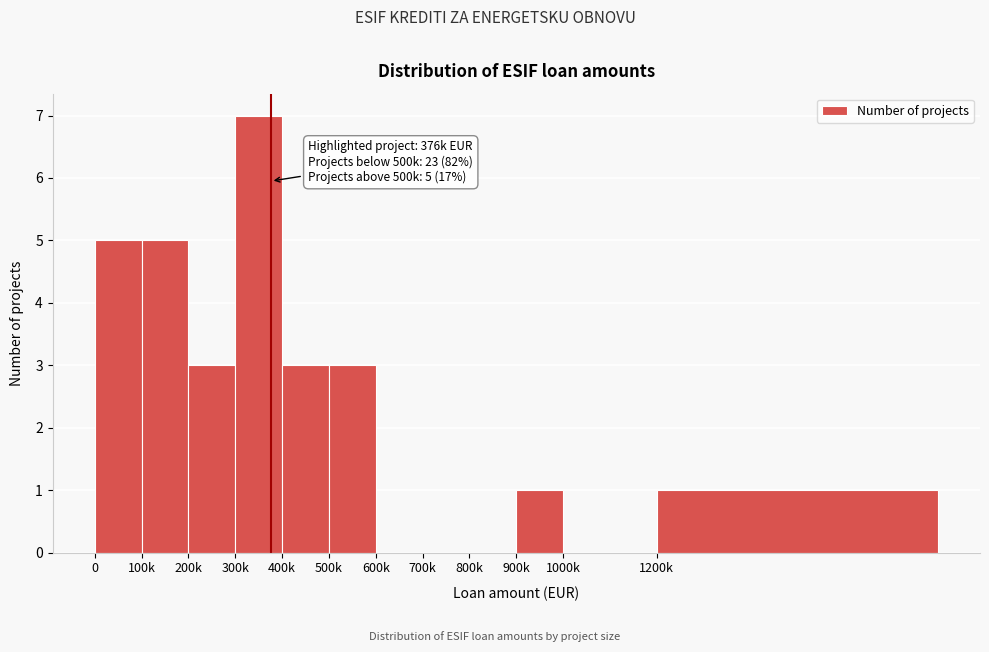

Reading left to right, transcribe all the data shown in this chart.

0=5	100k=5	200k=3	300k=7	400k=3	500k=3	600k=0	700k=0	800k=0	900k=1	1000k=0	1200k=1